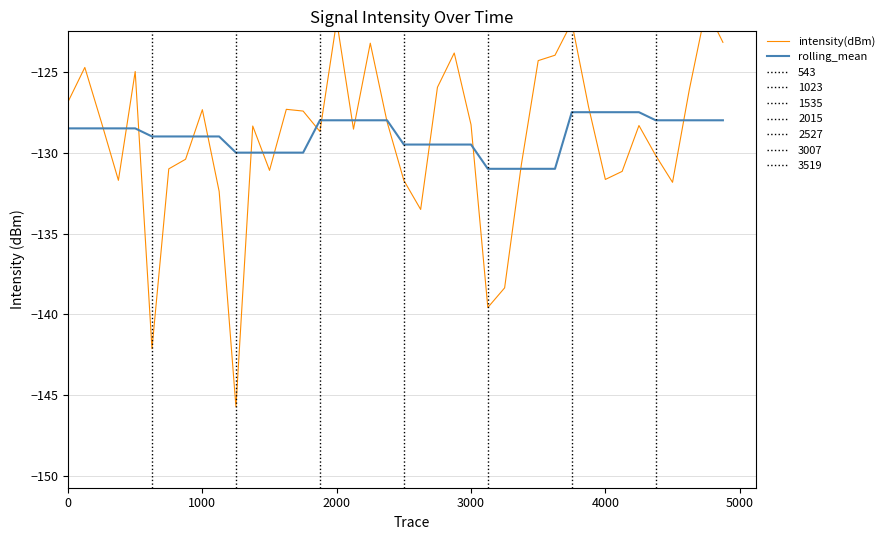

What is the maximum value for rolling_mean?

-127.5